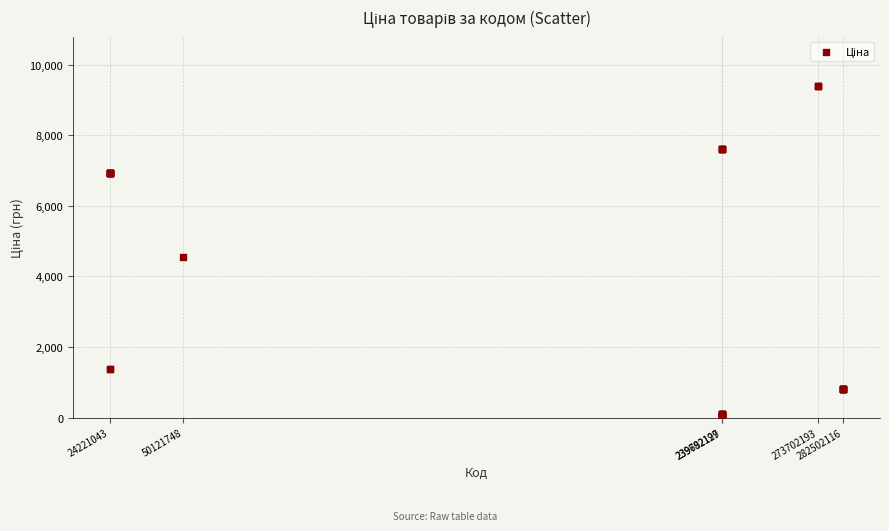

What Y value in the scatter plot is closest to 4720?

4561.9